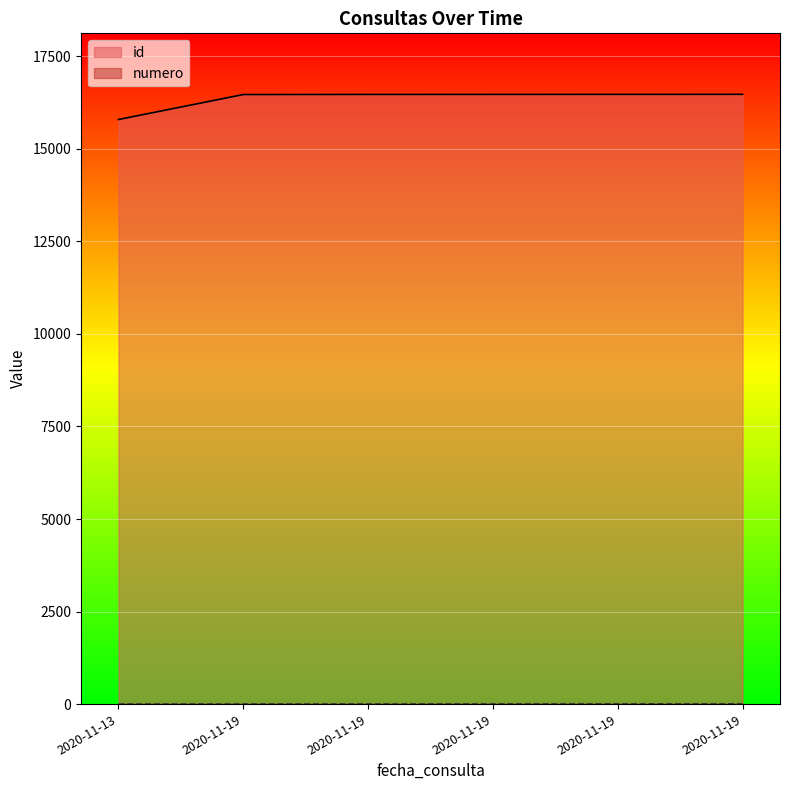

Read the numero value at 2020-11-19.

3